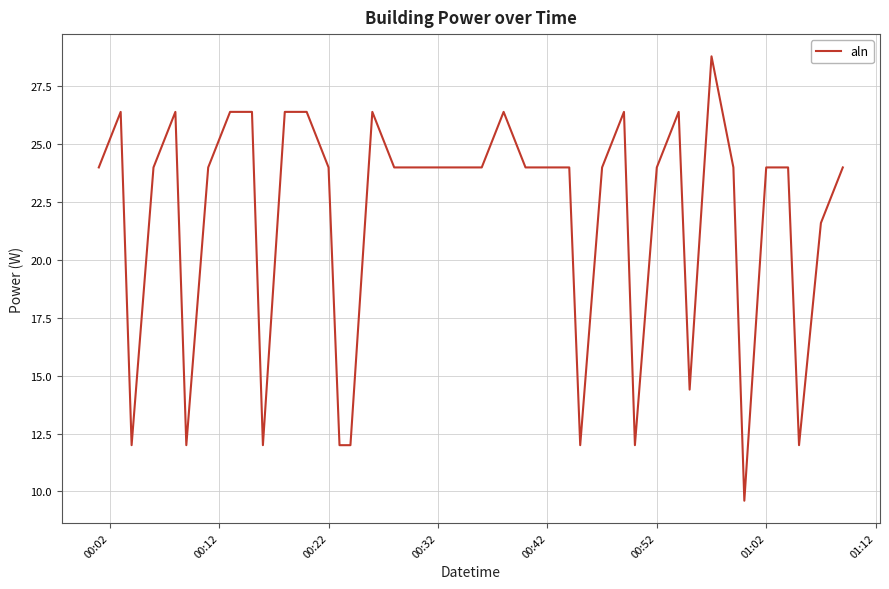

What is the difference between the maximum and minimum values?

19.2